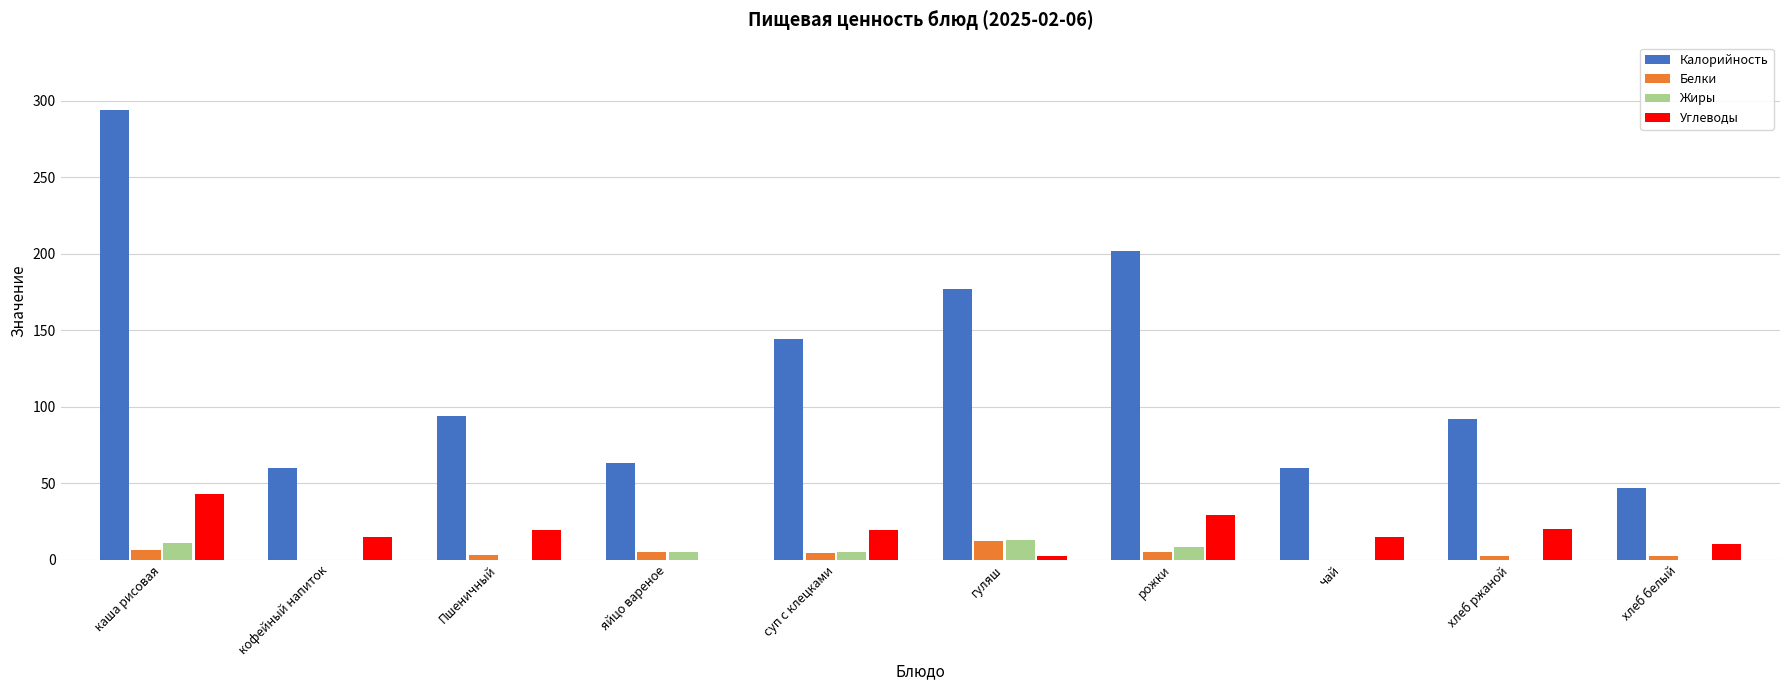

Is the value of Белки at рожки greater than the value of Углеводы at каша рисовая?

No